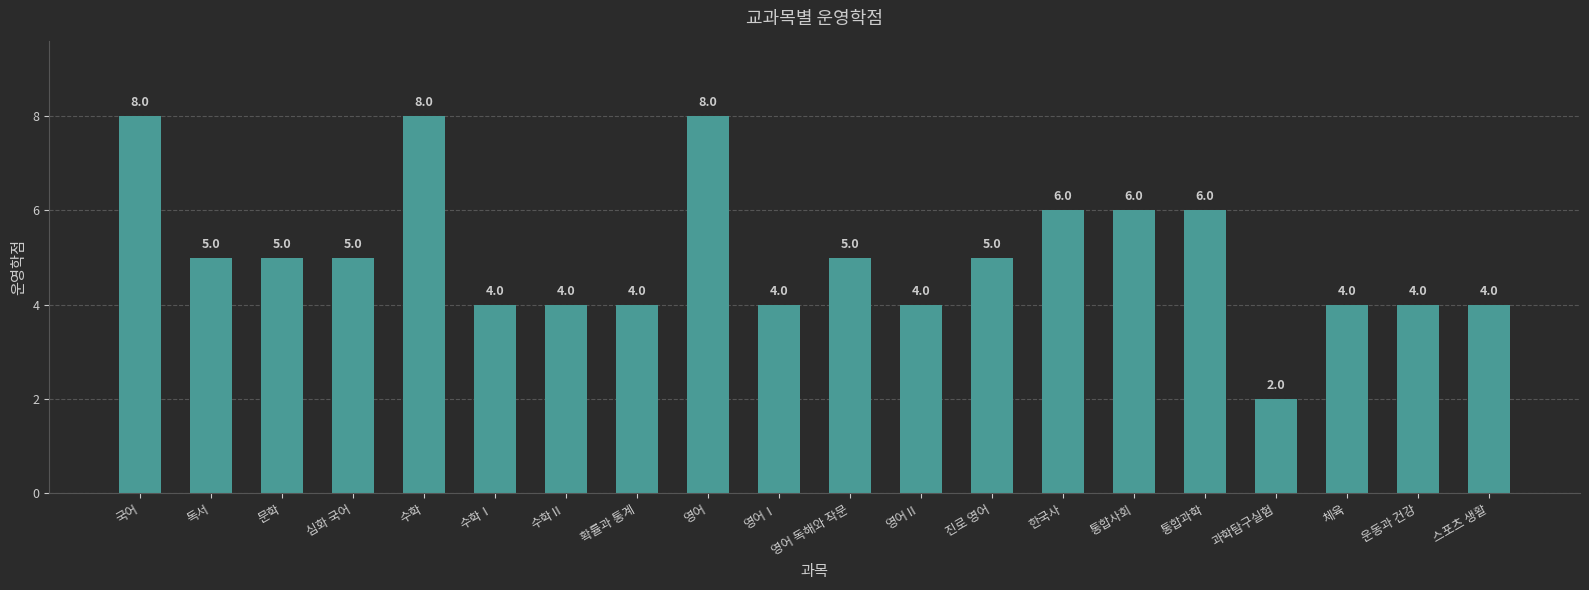

Are the bars grouped side by side (vs. stacked)?

No